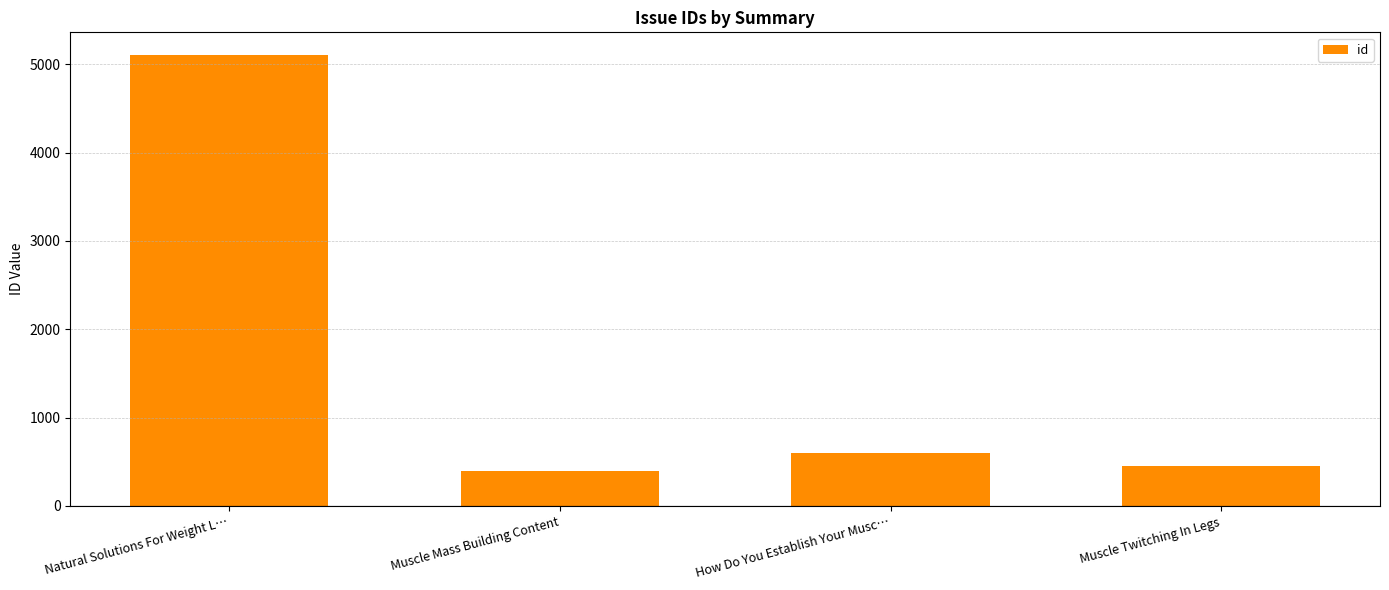

What is the smallest value displayed?

397